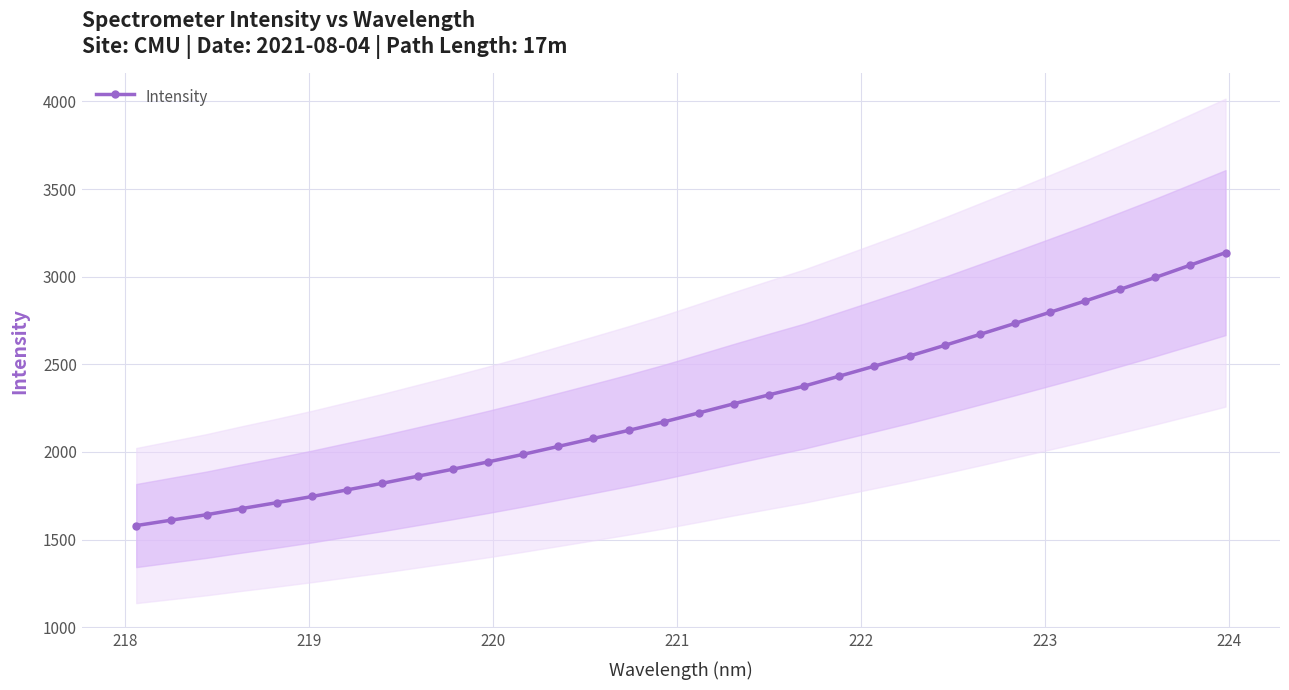

What is the minimum value for Intensity?

1580.1